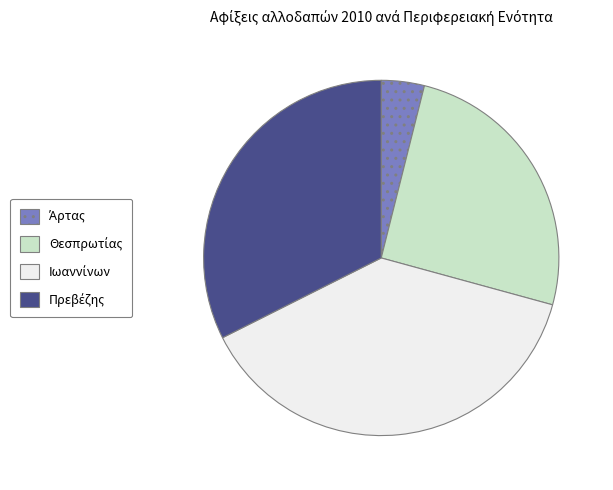

Is there any slice that represents more than half of the pie?

No